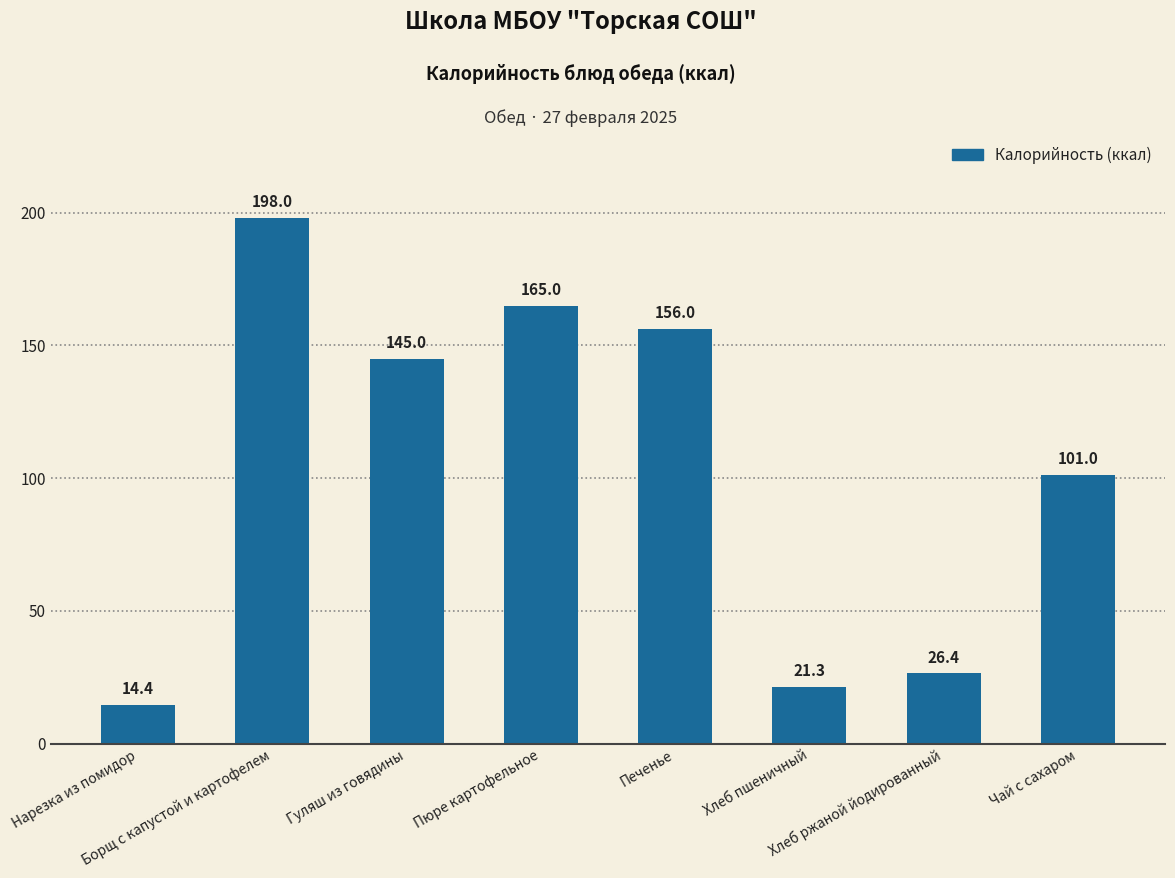

What is the approximate value at Гуляш из говядины?

145.0